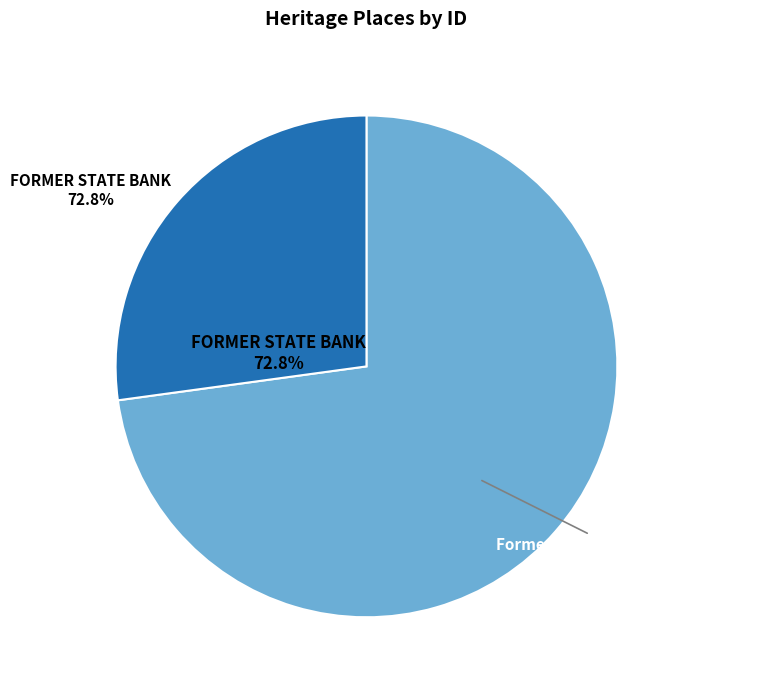

Between FORMER STATE BANK and Former Bank Of Victoria - Port Fairy, which is larger?

FORMER STATE BANK